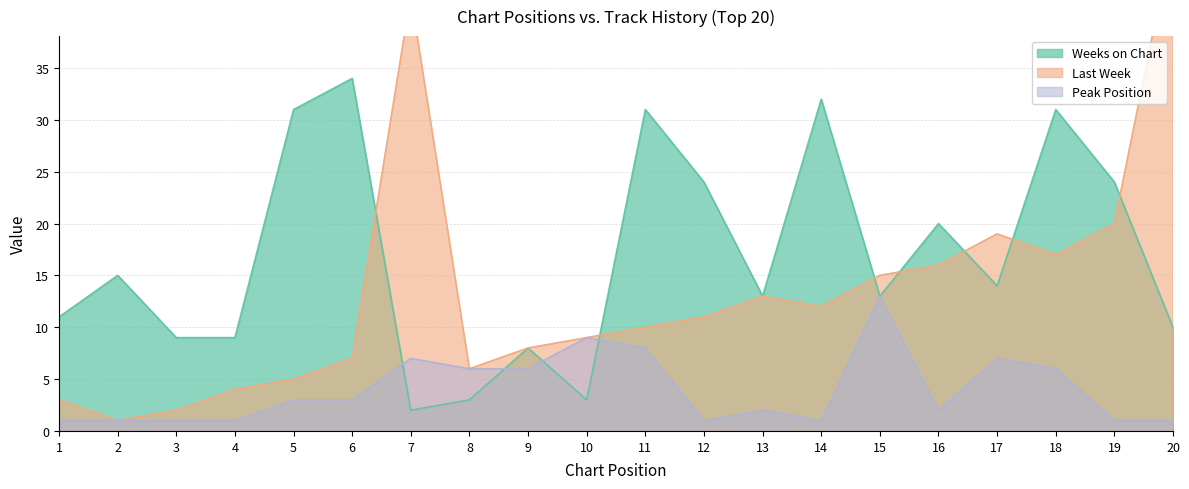

What is the spread (max minus min) of values at 12?

23